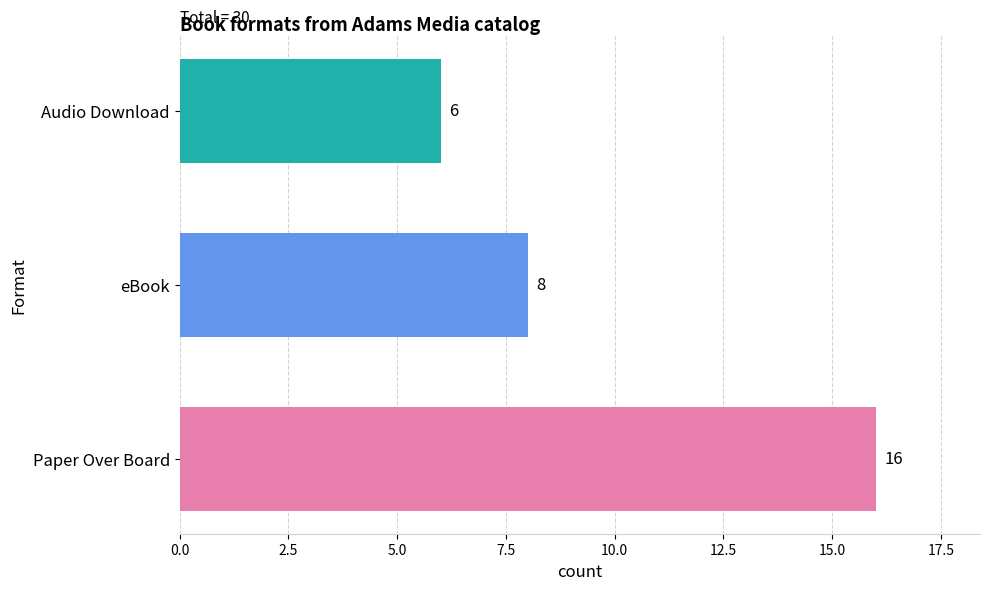

Reading left to right, what are all the values shown in this chart?

16	8	6